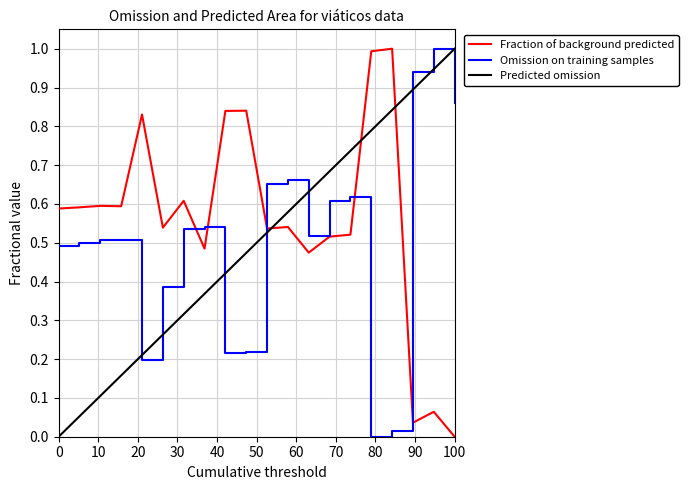

True or false: Fraction of background predicted and Omission on training samples intersect in this chart.

True